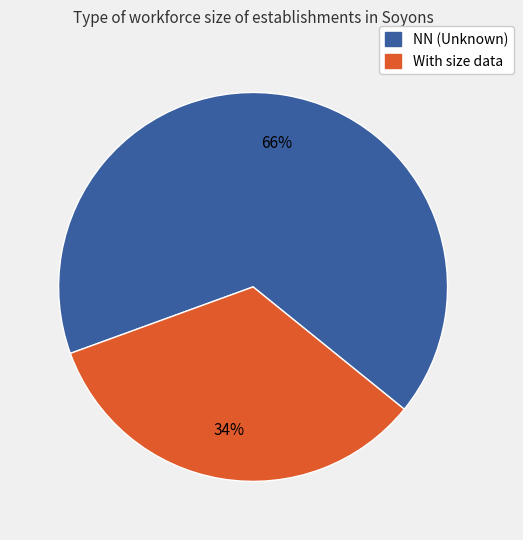

To the nearest percent, what is the average slice percentage?

50%